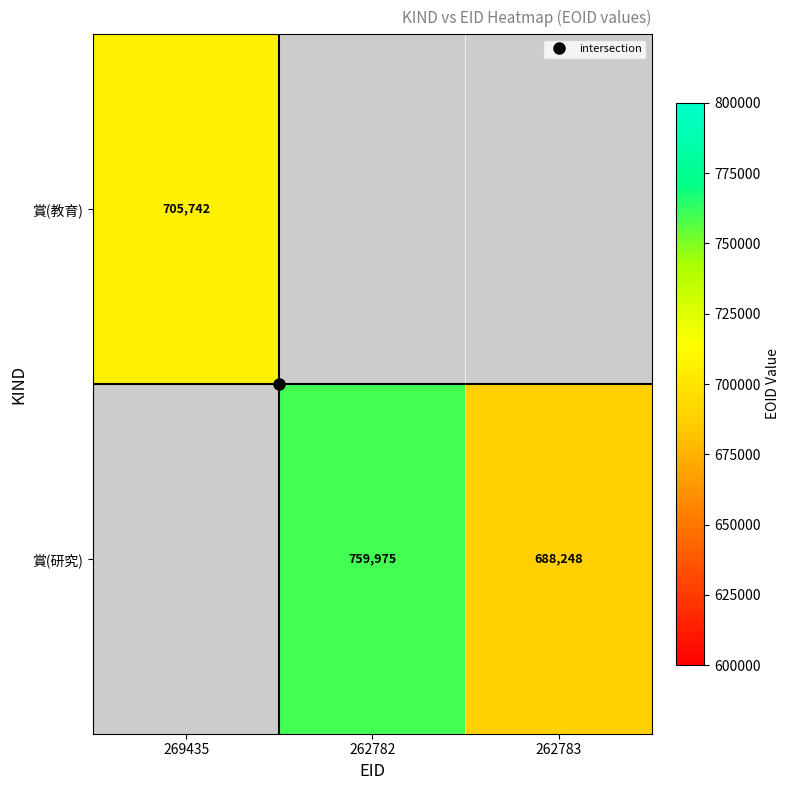

List the series in order of their peak value, highest first.

賞(教育), 賞(研究)